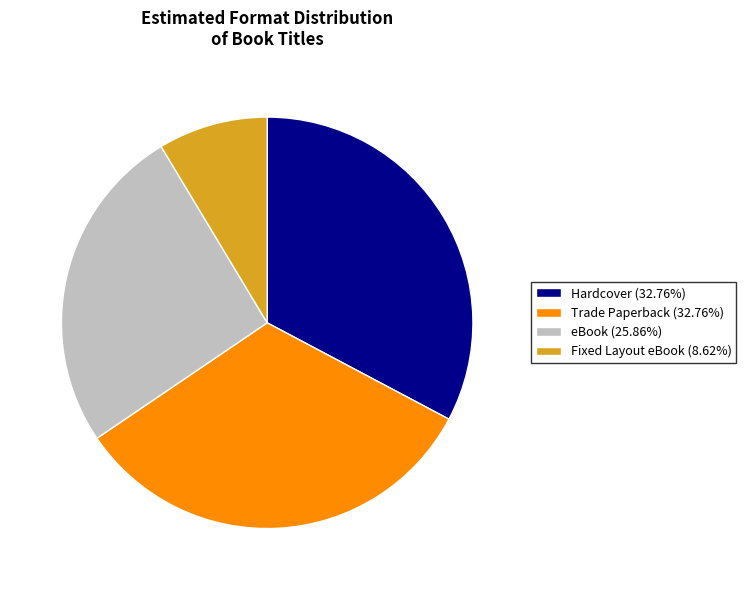

How many slices are in this pie chart?

4